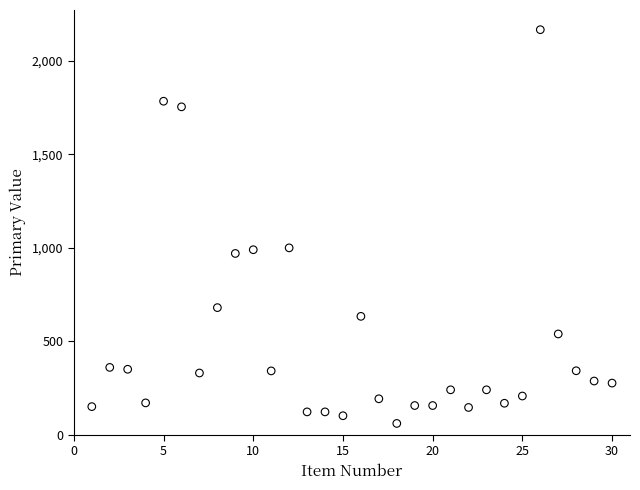

What is the range of Y values (max minus min)?

2108.0